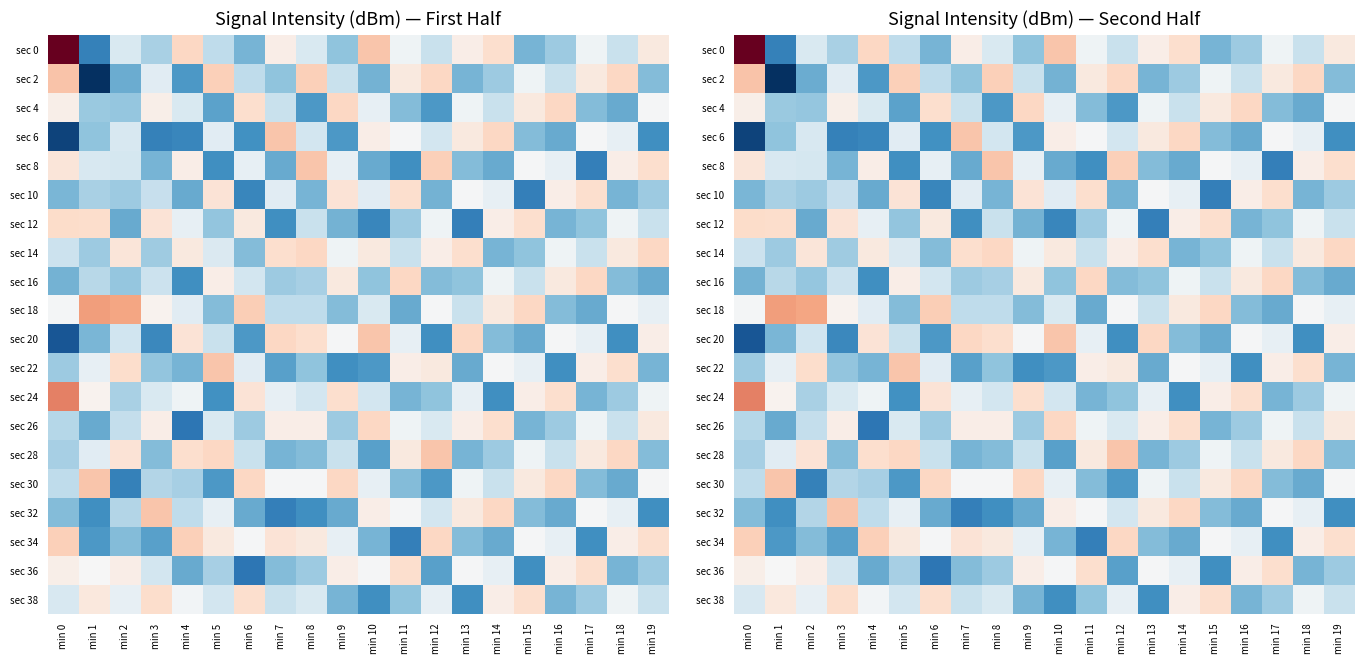

Which has a higher value, min 15 or min 2?

min 2